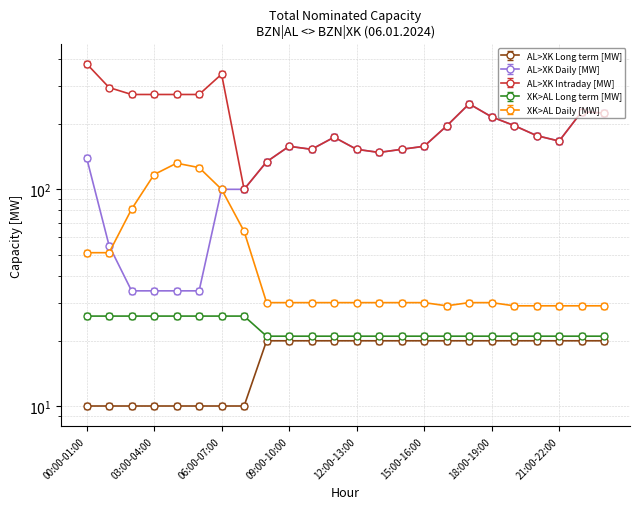

True or false: AL>XK Long term [MW] has more than 0 interior local peaks.

False